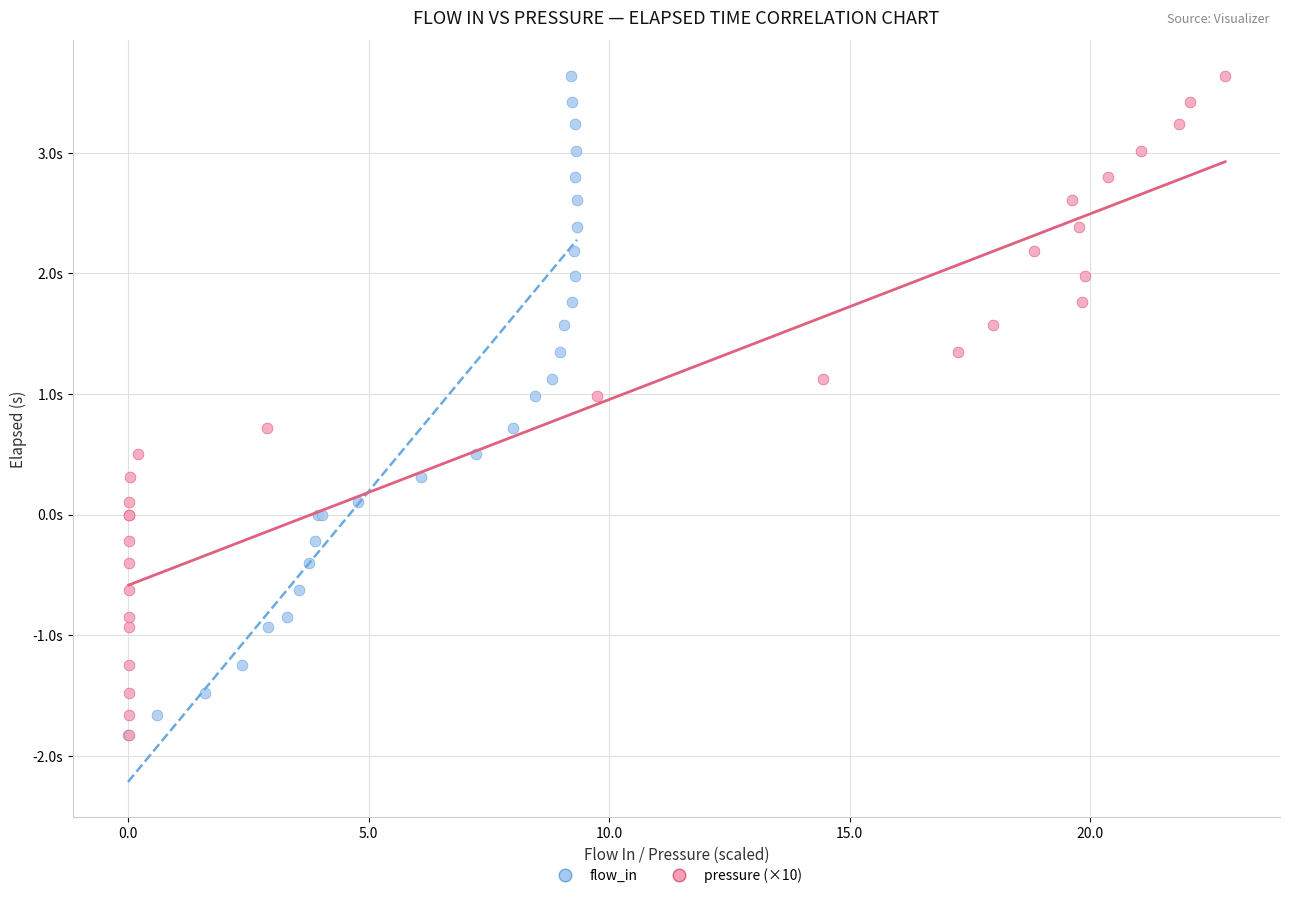

What are all the series names shown in the legend?

flow_in, pressure (×10)